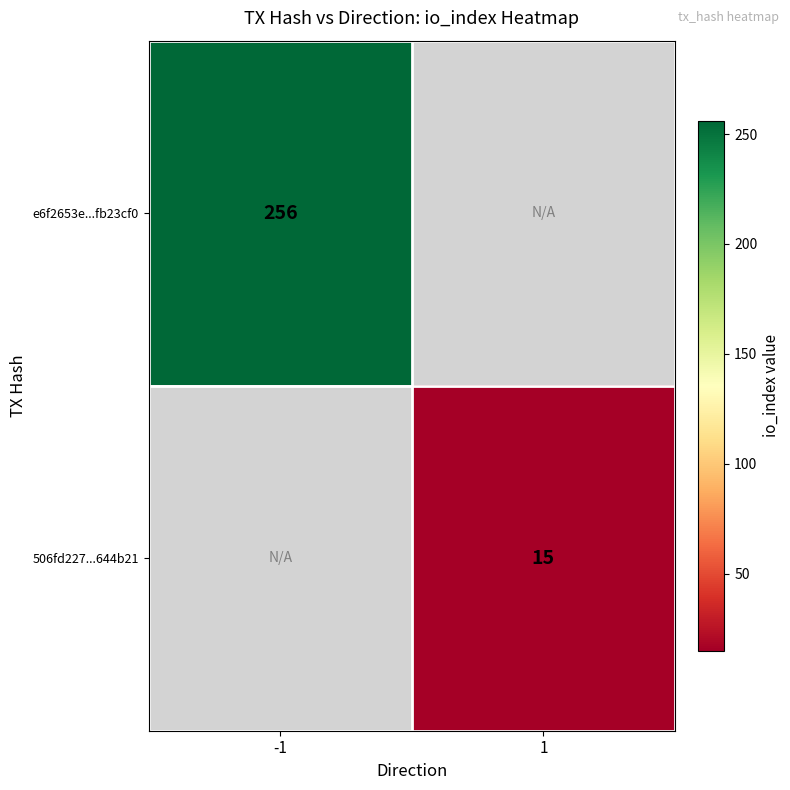

Is it true that 506fd227...644b21 equals 4.8 at 1?

False